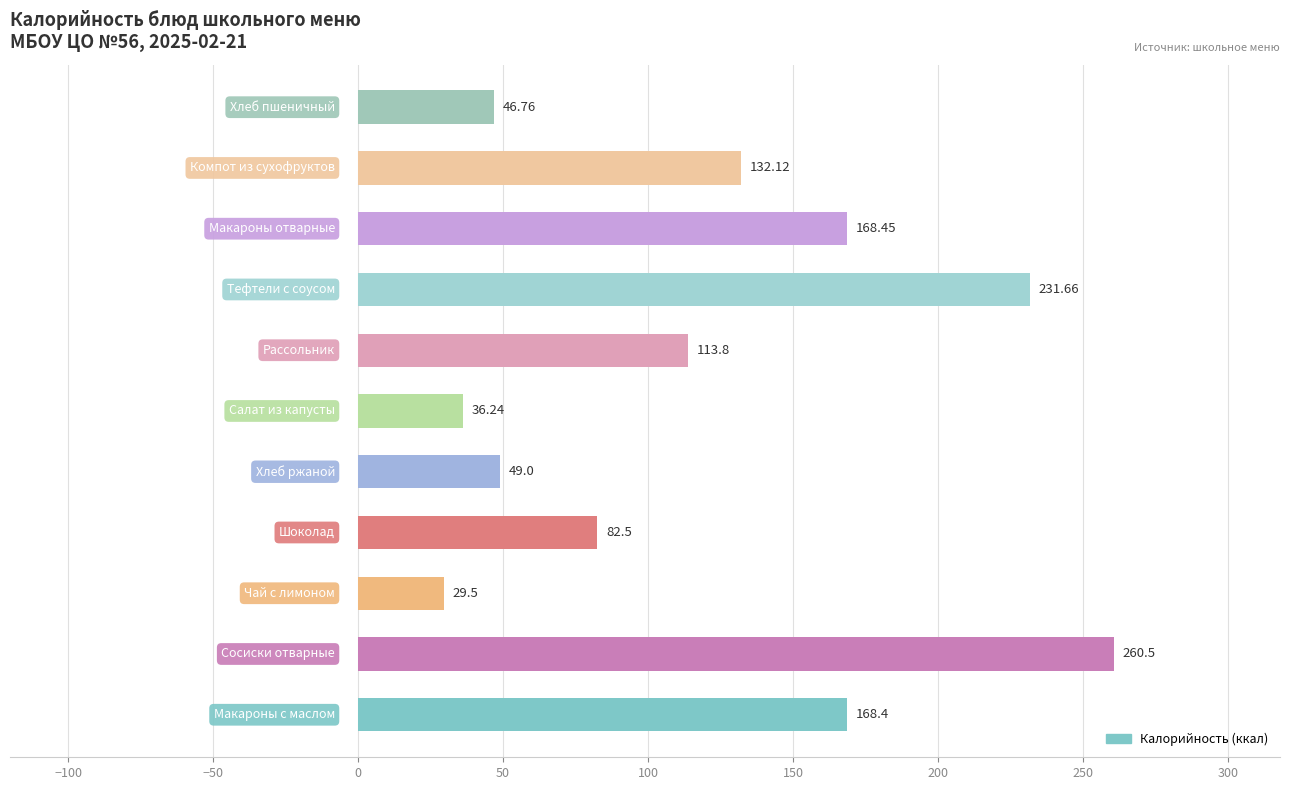

What is the difference between the maximum and second lowest values?

224.3